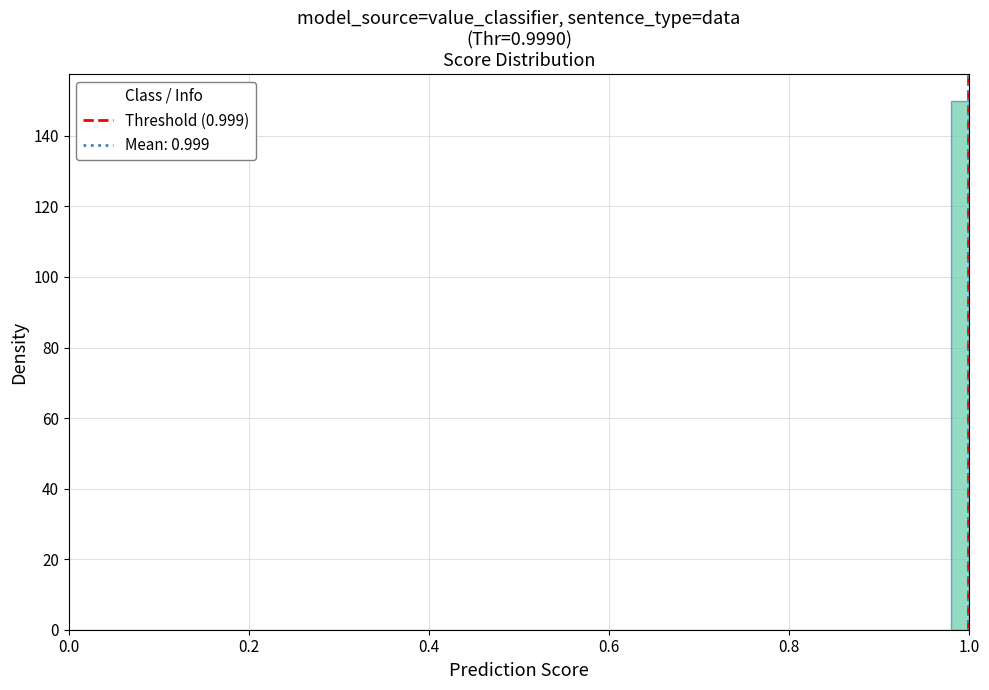

Read against the x-axis, roughly where is the centre of the tallest bar?

1.00